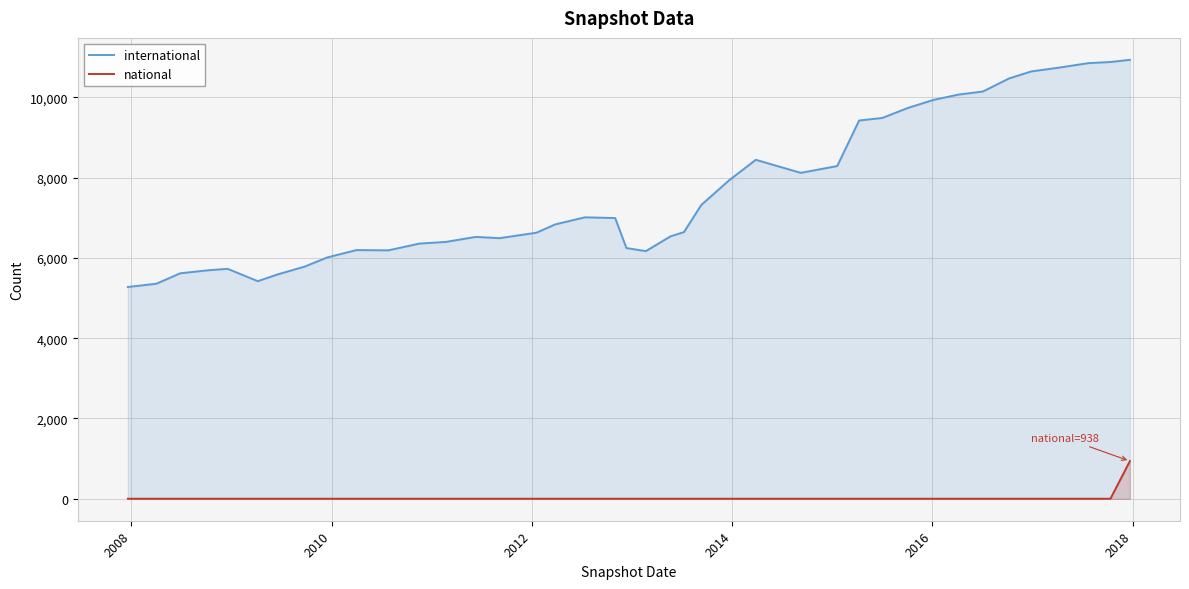

What are all the series names shown in the legend?

international, national